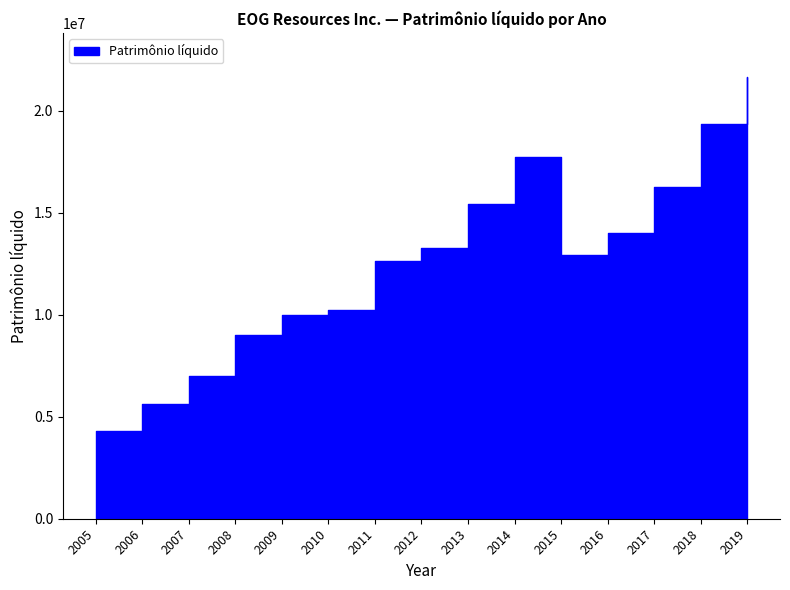

What is the change in value from 2017 to 2006?

-10683602